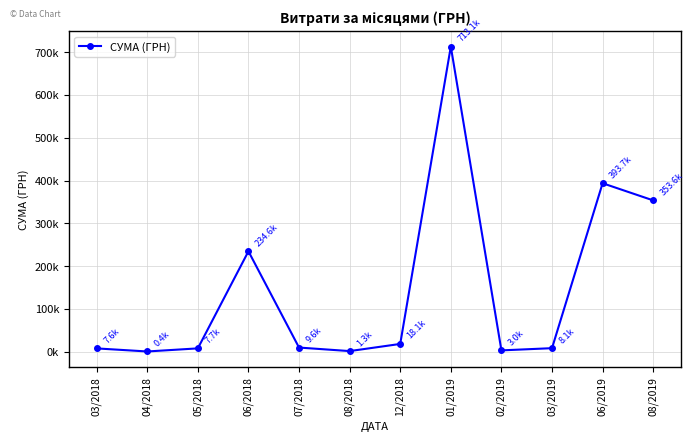

Is this an area chart (filled region under the line)?

No